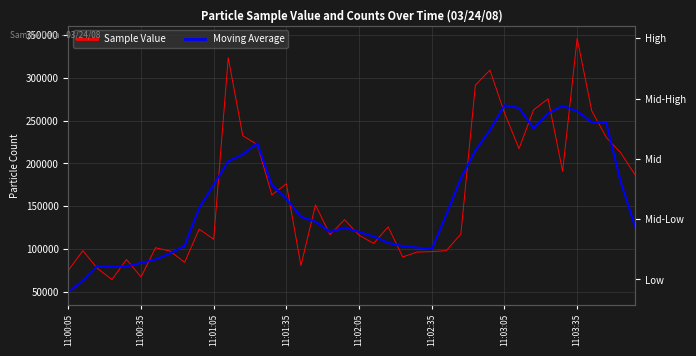

The Moving Average series shows 247271.8 at 37. True or false?

True